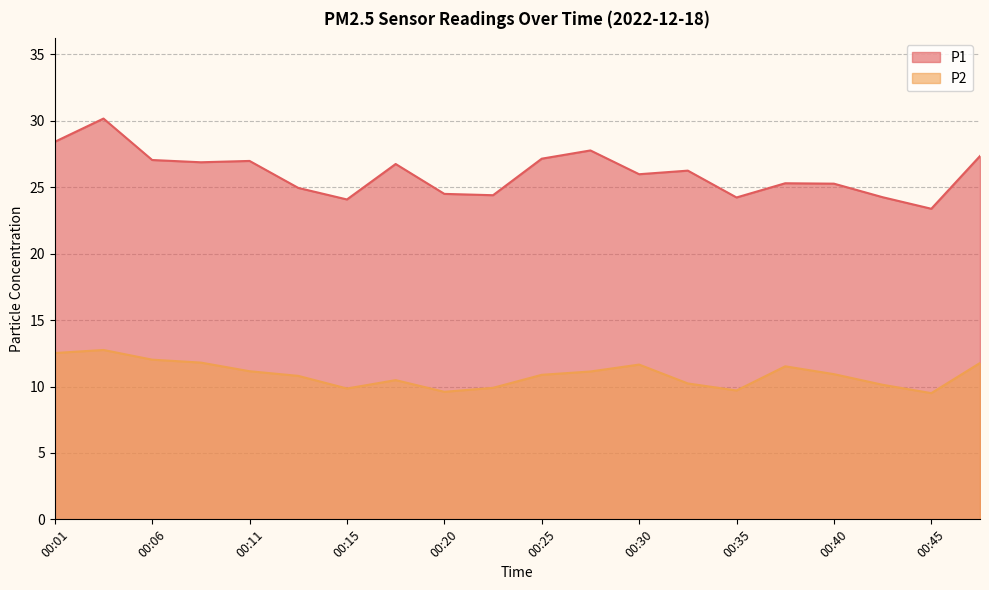

Reading left to right, extract all data points from this chart.

P1: 00:01=28.4	00:03=30.2	00:06=27.1	00:08=26.9	00:11=27.0	00:13=24.9	00:15=24.1	00:18=26.8	00:20=24.5	00:23=24.4	00:25=27.1	00:28=27.8	00:30=26.0	00:32=26.2	00:35=24.2	00:37=25.3	00:40=25.3	00:42=24.2	00:45=23.4	00:47=27.4
P2: 00:01=12.5	00:03=12.8	00:06=12.0	00:08=11.8	00:11=11.2	00:13=10.8	00:15=9.8	00:18=10.5	00:20=9.6	00:23=9.9	00:25=10.9	00:28=11.1	00:30=11.7	00:32=10.2	00:35=9.7	00:37=11.5	00:40=10.9	00:42=10.1	00:45=9.5	00:47=11.8